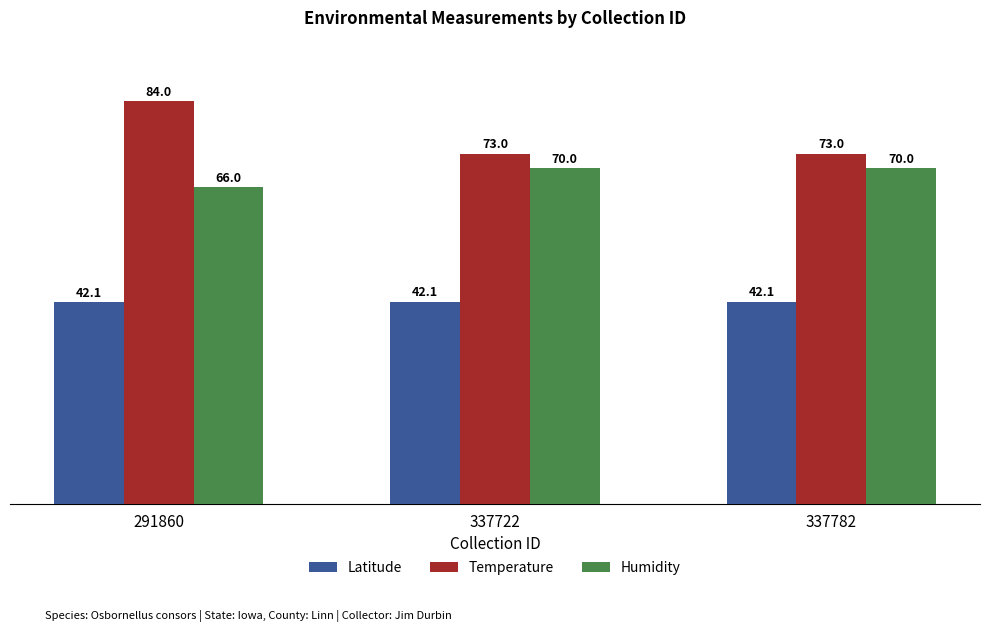

Reading left to right, what are all the values shown in this chart?

Latitude: 42.1	42.1	42.1
Temperature: 84.0	73.0	73.0
Humidity: 66.0	70.0	70.0